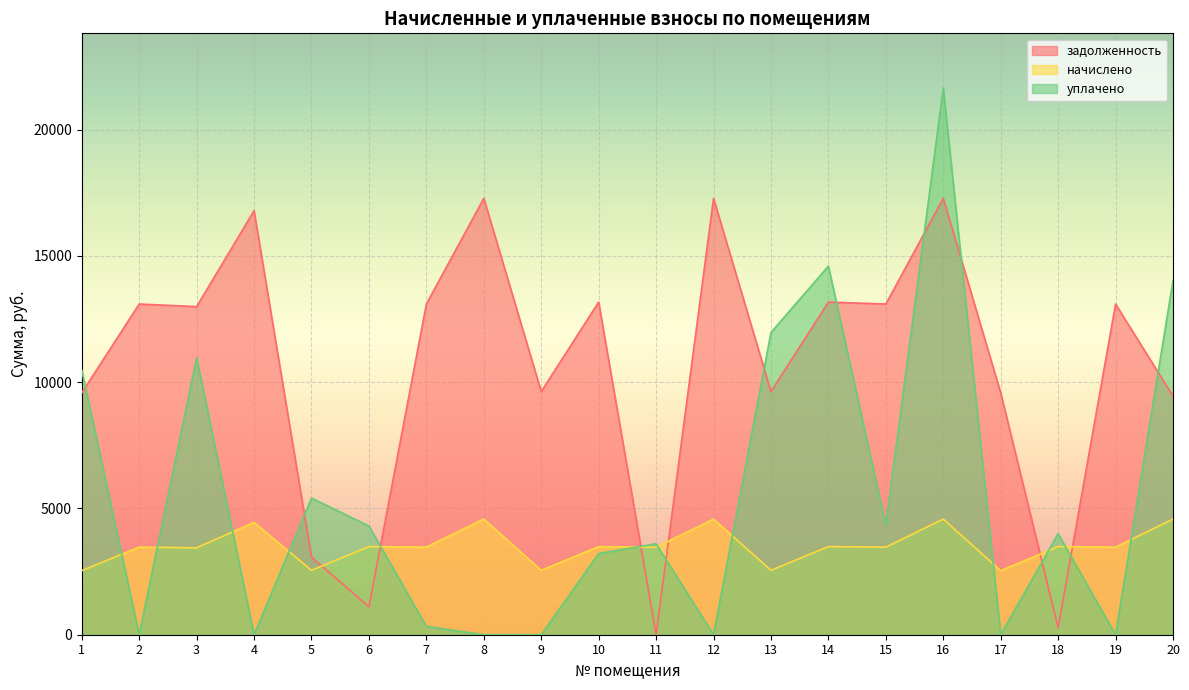

Reading left to right, what are all the values shown in this chart?

задолженность: 1=9578.6	2=13096.8	3=12994.1	4=16794.7	5=3072.7	6=1108.1	7=13096.8	8=17282.6	9=9630.0	10=13173.8	11=0.0	12=17282.6	13=9630.0	14=13173.8	15=13096.8	16=17282.6	17=9578.6	18=277.0	19=13096.8	20=9448.9
начислено: 1=2537.9	2=3470.0	3=3442.8	4=4449.8	5=2551.6	6=3490.4	7=3470.0	8=4579.1	9=2551.6	10=3490.4	11=3463.2	12=4579.1	13=2551.6	14=3490.4	15=3470.0	16=4579.1	17=2537.9	18=3490.4	19=3470.0	20=4579.1
уплачено: 1=10482.9	2=0.0	3=10970.0	4=0.0	5=5411.6	6=4307.6	7=330.4	8=0.0	9=0.0	10=3217.5	11=3600.9	12=0.0	13=11968.9	14=14598.5	15=4350.0	16=21652.1	17=0.0	18=4000.8	19=0.0	20=14030.5